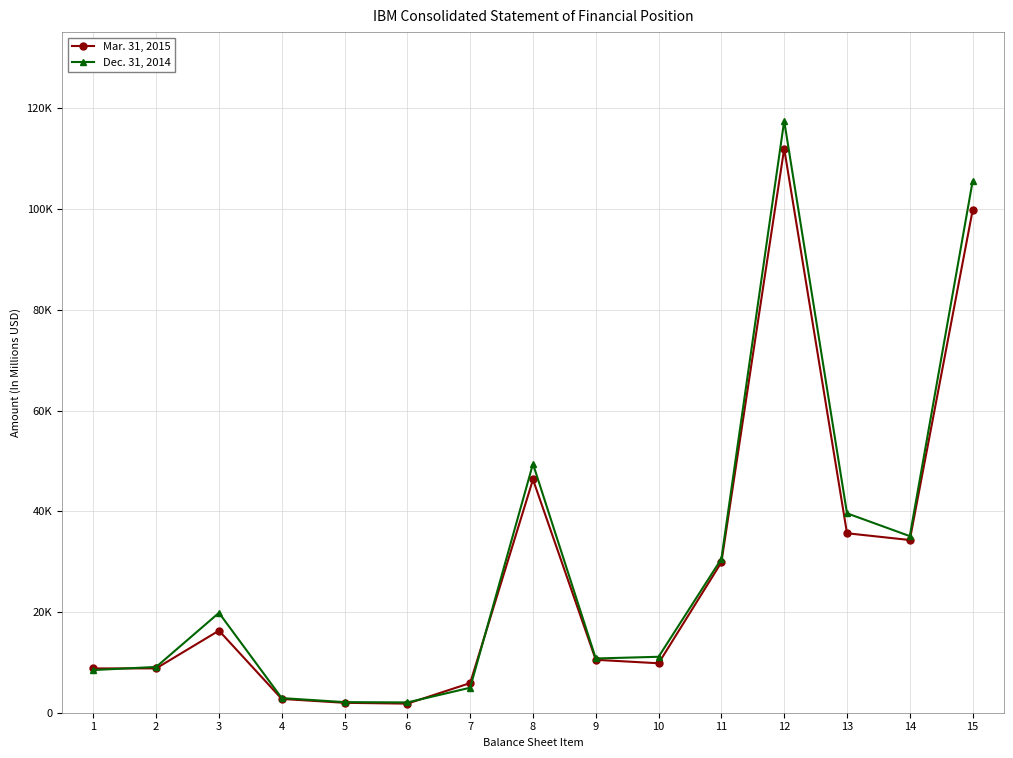

List the labels in order of Mar. 31, 2015 value, largest first.

12, 15, 8, 13, 14, 11, 3, 9, 10, 2, 1, 7, 4, 5, 6